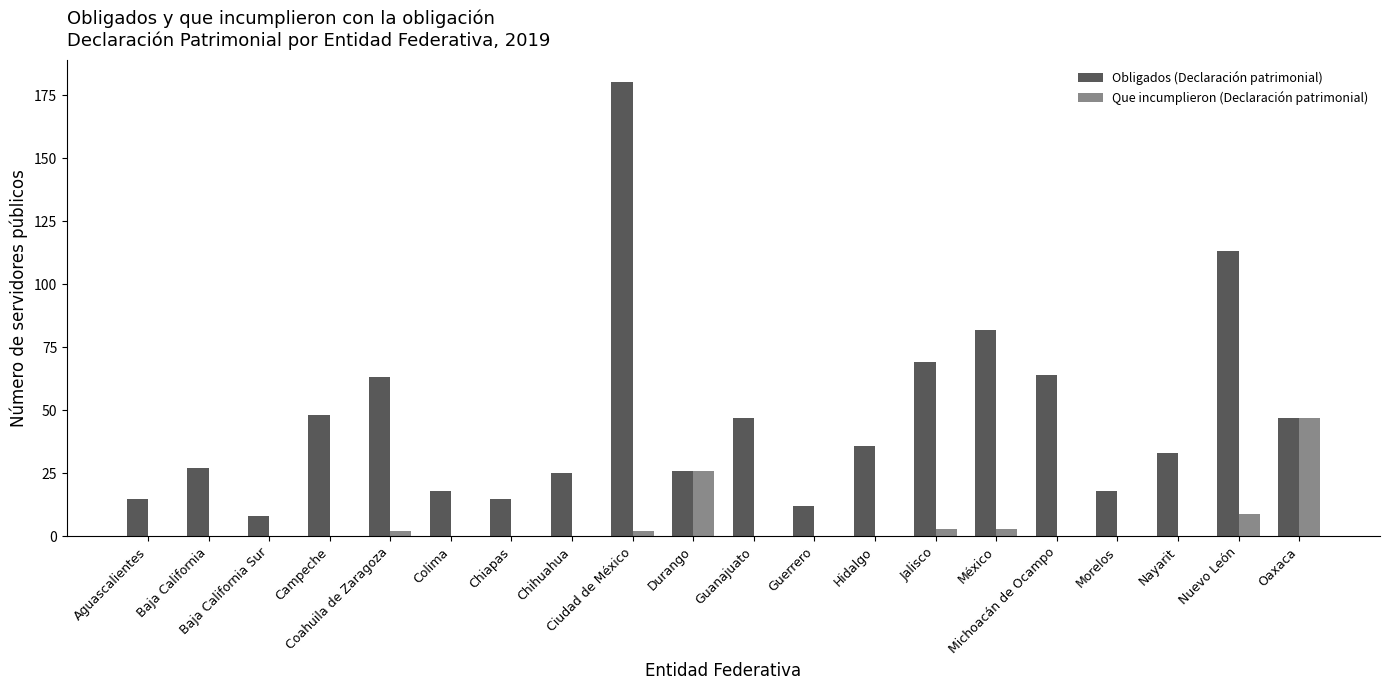

What is the greatest value displayed?

180